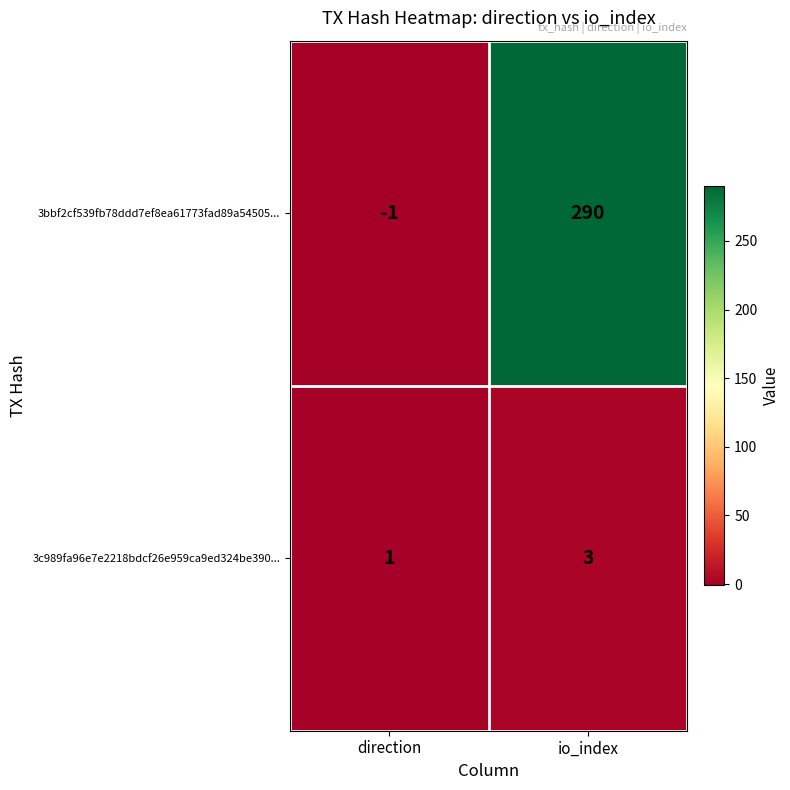

Is the value of 3bbf2cf539fb78ddd7ef8ea61773fad89a54505... at direction greater than the value of 3c989fa96e7e2218bdcf26e959ca9ed324be390... at io_index?

No